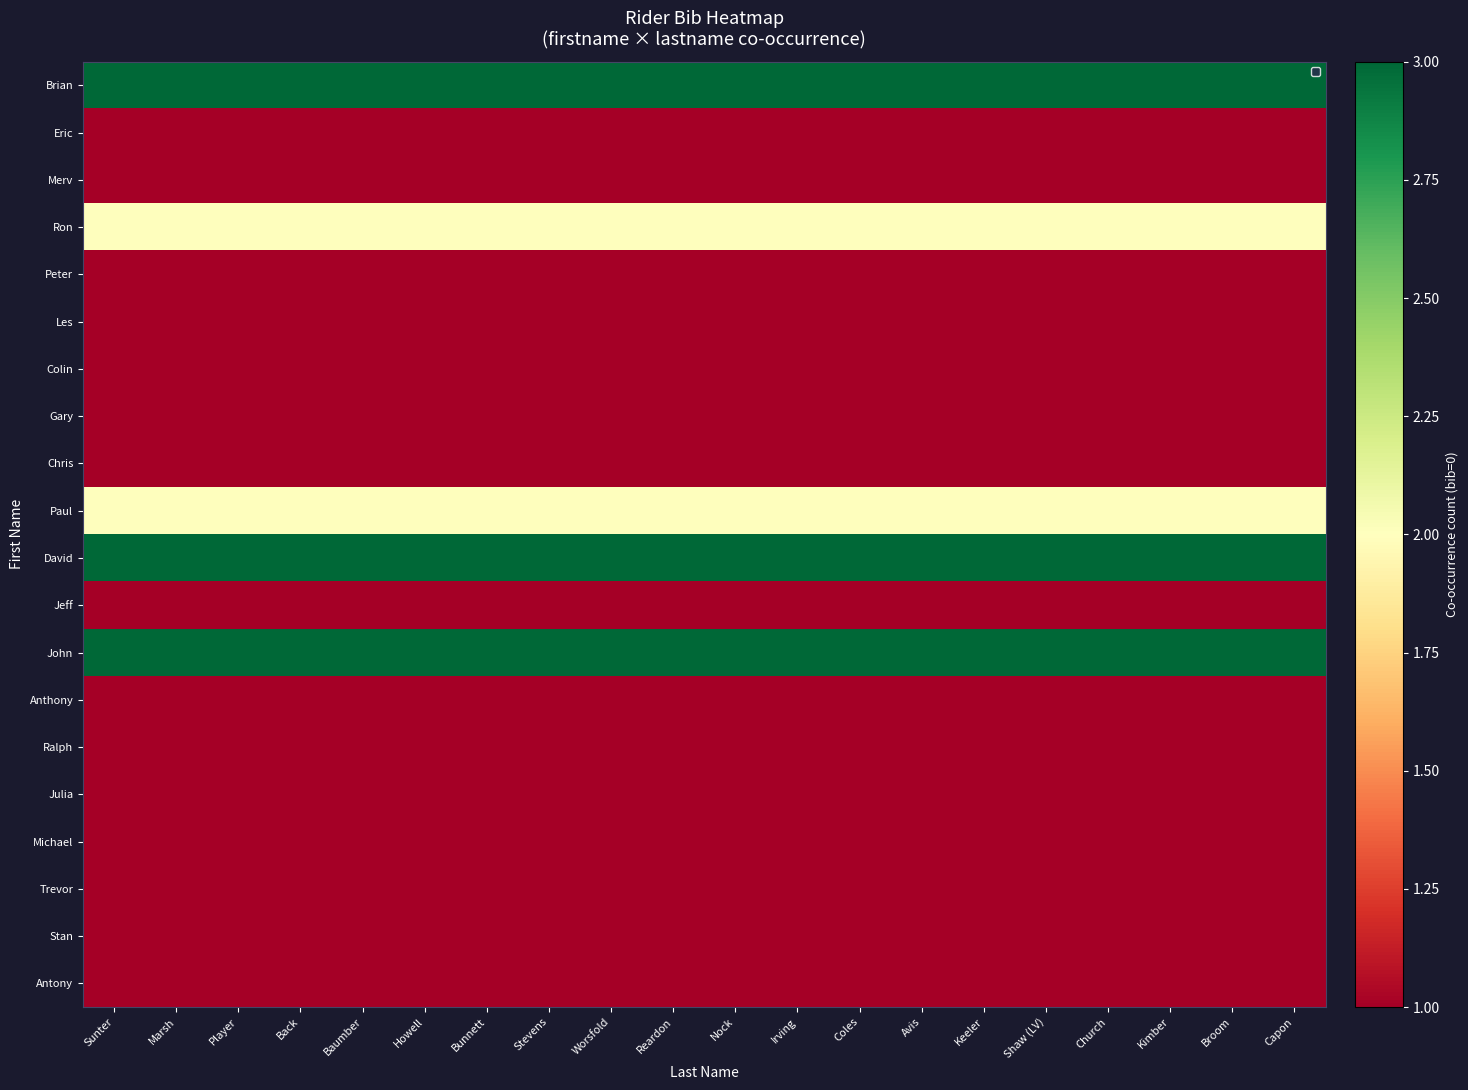

Reading left to right, what are all the values shown in this chart?

Brian: Sunter=3	Marsh=3	Player=3	Back=3	Baumber=3	Howell=3	Bunnett=3	Stevens=3	Worsfold=3	Reardon=3	Nock=3	Irving=3	Coles=3	Avis=3	Keeler=3	Shaw (LV)=3	Church=3	Kimber=3	Broom=3	Capon=3
Eric: Sunter=1	Marsh=1	Player=1	Back=1	Baumber=1	Howell=1	Bunnett=1	Stevens=1	Worsfold=1	Reardon=1	Nock=1	Irving=1	Coles=1	Avis=1	Keeler=1	Shaw (LV)=1	Church=1	Kimber=1	Broom=1	Capon=1
Merv: Sunter=1	Marsh=1	Player=1	Back=1	Baumber=1	Howell=1	Bunnett=1	Stevens=1	Worsfold=1	Reardon=1	Nock=1	Irving=1	Coles=1	Avis=1	Keeler=1	Shaw (LV)=1	Church=1	Kimber=1	Broom=1	Capon=1
Ron: Sunter=2	Marsh=2	Player=2	Back=2	Baumber=2	Howell=2	Bunnett=2	Stevens=2	Worsfold=2	Reardon=2	Nock=2	Irving=2	Coles=2	Avis=2	Keeler=2	Shaw (LV)=2	Church=2	Kimber=2	Broom=2	Capon=2
Peter: Sunter=1	Marsh=1	Player=1	Back=1	Baumber=1	Howell=1	Bunnett=1	Stevens=1	Worsfold=1	Reardon=1	Nock=1	Irving=1	Coles=1	Avis=1	Keeler=1	Shaw (LV)=1	Church=1	Kimber=1	Broom=1	Capon=1
Les: Sunter=1	Marsh=1	Player=1	Back=1	Baumber=1	Howell=1	Bunnett=1	Stevens=1	Worsfold=1	Reardon=1	Nock=1	Irving=1	Coles=1	Avis=1	Keeler=1	Shaw (LV)=1	Church=1	Kimber=1	Broom=1	Capon=1
Colin: Sunter=1	Marsh=1	Player=1	Back=1	Baumber=1	Howell=1	Bunnett=1	Stevens=1	Worsfold=1	Reardon=1	Nock=1	Irving=1	Coles=1	Avis=1	Keeler=1	Shaw (LV)=1	Church=1	Kimber=1	Broom=1	Capon=1
Gary: Sunter=1	Marsh=1	Player=1	Back=1	Baumber=1	Howell=1	Bunnett=1	Stevens=1	Worsfold=1	Reardon=1	Nock=1	Irving=1	Coles=1	Avis=1	Keeler=1	Shaw (LV)=1	Church=1	Kimber=1	Broom=1	Capon=1
Chris: Sunter=1	Marsh=1	Player=1	Back=1	Baumber=1	Howell=1	Bunnett=1	Stevens=1	Worsfold=1	Reardon=1	Nock=1	Irving=1	Coles=1	Avis=1	Keeler=1	Shaw (LV)=1	Church=1	Kimber=1	Broom=1	Capon=1
Paul: Sunter=2	Marsh=2	Player=2	Back=2	Baumber=2	Howell=2	Bunnett=2	Stevens=2	Worsfold=2	Reardon=2	Nock=2	Irving=2	Coles=2	Avis=2	Keeler=2	Shaw (LV)=2	Church=2	Kimber=2	Broom=2	Capon=2
David: Sunter=3	Marsh=3	Player=3	Back=3	Baumber=3	Howell=3	Bunnett=3	Stevens=3	Worsfold=3	Reardon=3	Nock=3	Irving=3	Coles=3	Avis=3	Keeler=3	Shaw (LV)=3	Church=3	Kimber=3	Broom=3	Capon=3
Jeff: Sunter=1	Marsh=1	Player=1	Back=1	Baumber=1	Howell=1	Bunnett=1	Stevens=1	Worsfold=1	Reardon=1	Nock=1	Irving=1	Coles=1	Avis=1	Keeler=1	Shaw (LV)=1	Church=1	Kimber=1	Broom=1	Capon=1
John: Sunter=3	Marsh=3	Player=3	Back=3	Baumber=3	Howell=3	Bunnett=3	Stevens=3	Worsfold=3	Reardon=3	Nock=3	Irving=3	Coles=3	Avis=3	Keeler=3	Shaw (LV)=3	Church=3	Kimber=3	Broom=3	Capon=3
Anthony: Sunter=1	Marsh=1	Player=1	Back=1	Baumber=1	Howell=1	Bunnett=1	Stevens=1	Worsfold=1	Reardon=1	Nock=1	Irving=1	Coles=1	Avis=1	Keeler=1	Shaw (LV)=1	Church=1	Kimber=1	Broom=1	Capon=1
Ralph: Sunter=1	Marsh=1	Player=1	Back=1	Baumber=1	Howell=1	Bunnett=1	Stevens=1	Worsfold=1	Reardon=1	Nock=1	Irving=1	Coles=1	Avis=1	Keeler=1	Shaw (LV)=1	Church=1	Kimber=1	Broom=1	Capon=1
Julia: Sunter=1	Marsh=1	Player=1	Back=1	Baumber=1	Howell=1	Bunnett=1	Stevens=1	Worsfold=1	Reardon=1	Nock=1	Irving=1	Coles=1	Avis=1	Keeler=1	Shaw (LV)=1	Church=1	Kimber=1	Broom=1	Capon=1
Michael: Sunter=1	Marsh=1	Player=1	Back=1	Baumber=1	Howell=1	Bunnett=1	Stevens=1	Worsfold=1	Reardon=1	Nock=1	Irving=1	Coles=1	Avis=1	Keeler=1	Shaw (LV)=1	Church=1	Kimber=1	Broom=1	Capon=1
Trevor: Sunter=1	Marsh=1	Player=1	Back=1	Baumber=1	Howell=1	Bunnett=1	Stevens=1	Worsfold=1	Reardon=1	Nock=1	Irving=1	Coles=1	Avis=1	Keeler=1	Shaw (LV)=1	Church=1	Kimber=1	Broom=1	Capon=1
Stan: Sunter=1	Marsh=1	Player=1	Back=1	Baumber=1	Howell=1	Bunnett=1	Stevens=1	Worsfold=1	Reardon=1	Nock=1	Irving=1	Coles=1	Avis=1	Keeler=1	Shaw (LV)=1	Church=1	Kimber=1	Broom=1	Capon=1
Antony: Sunter=1	Marsh=1	Player=1	Back=1	Baumber=1	Howell=1	Bunnett=1	Stevens=1	Worsfold=1	Reardon=1	Nock=1	Irving=1	Coles=1	Avis=1	Keeler=1	Shaw (LV)=1	Church=1	Kimber=1	Broom=1	Capon=1